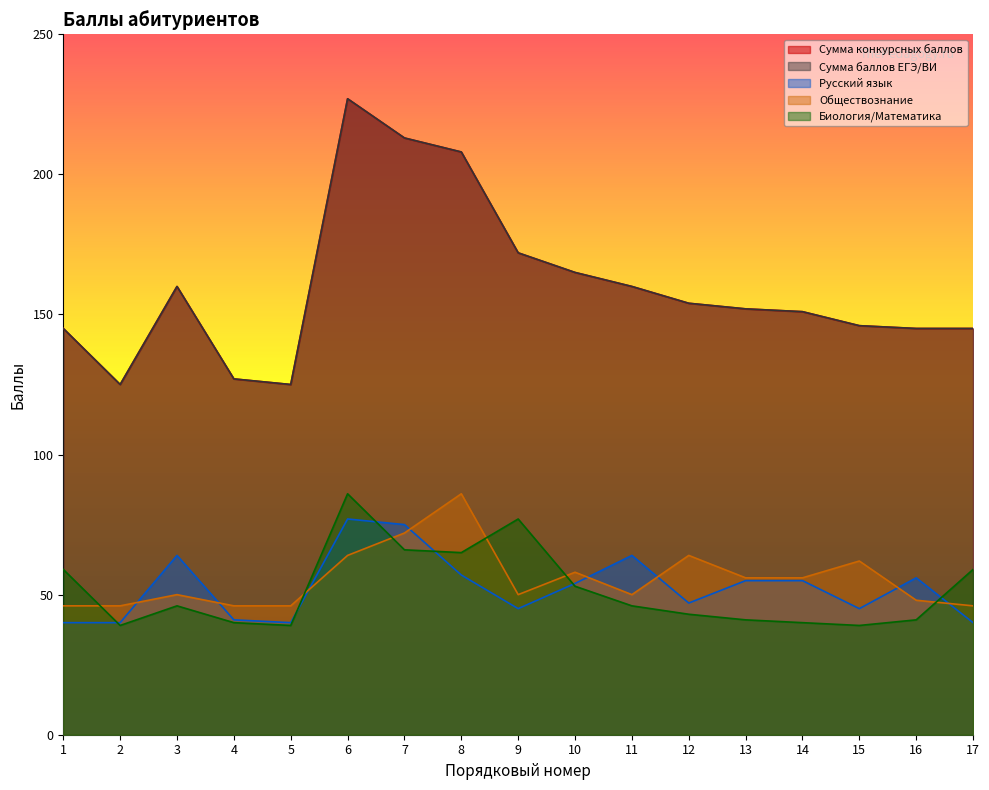

Does the chart have visible grid lines?

No